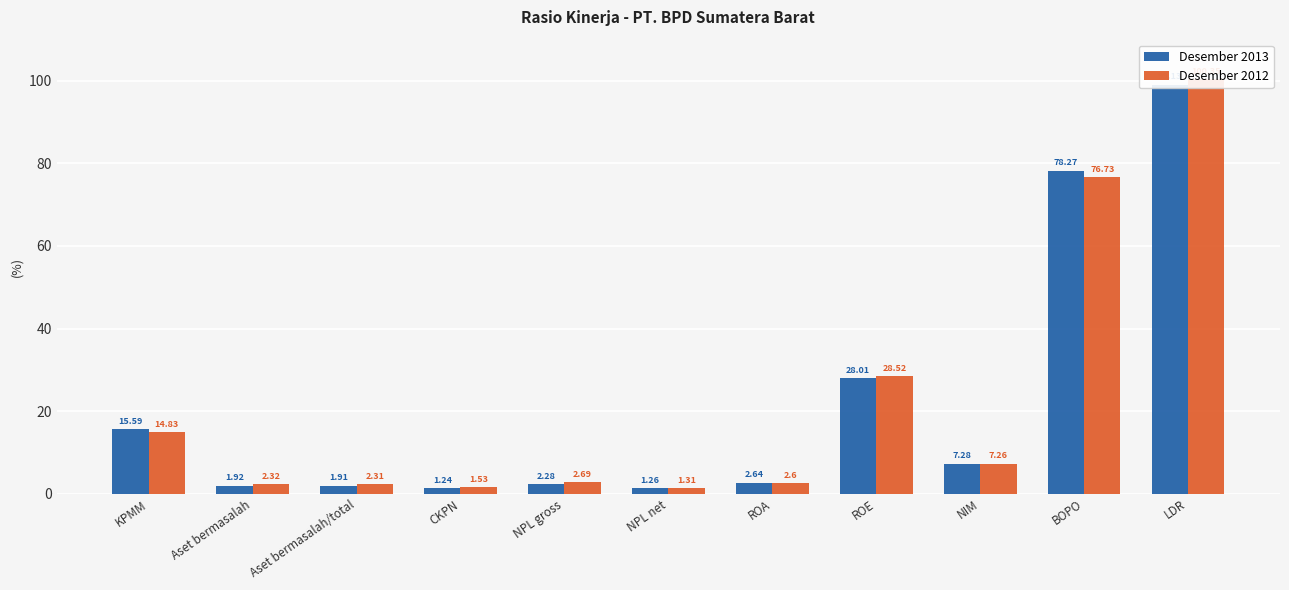

Is the value of Desember 2013 at CKPN greater than the value of Desember 2012 at KPMM?

No